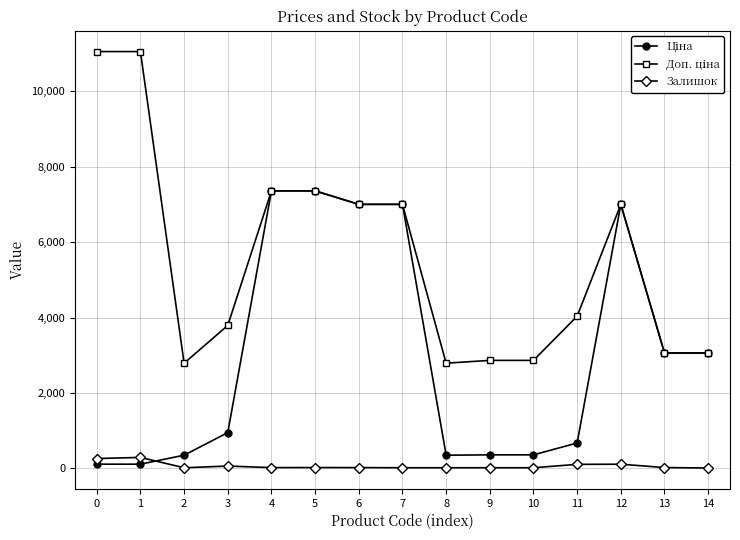

Count the number of data series in this chart.

3